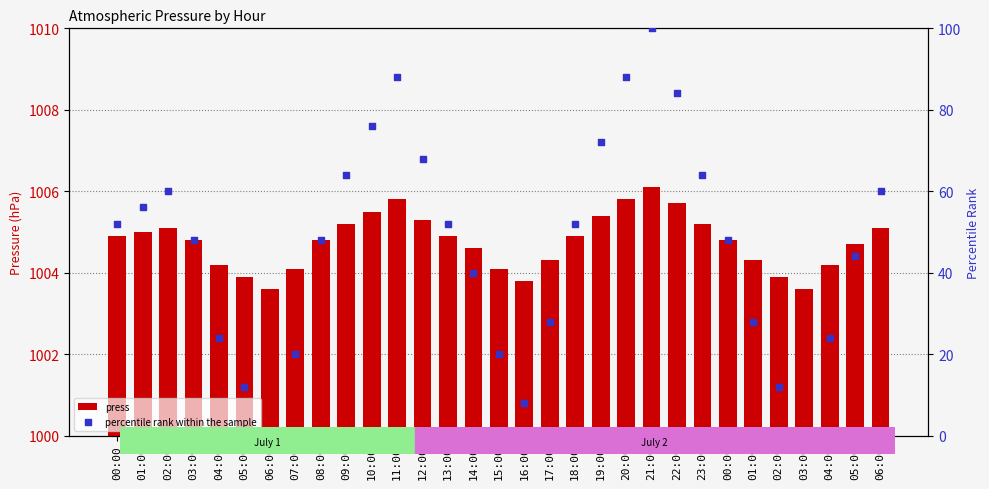

Which series reaches the maximum Y coordinate?

press